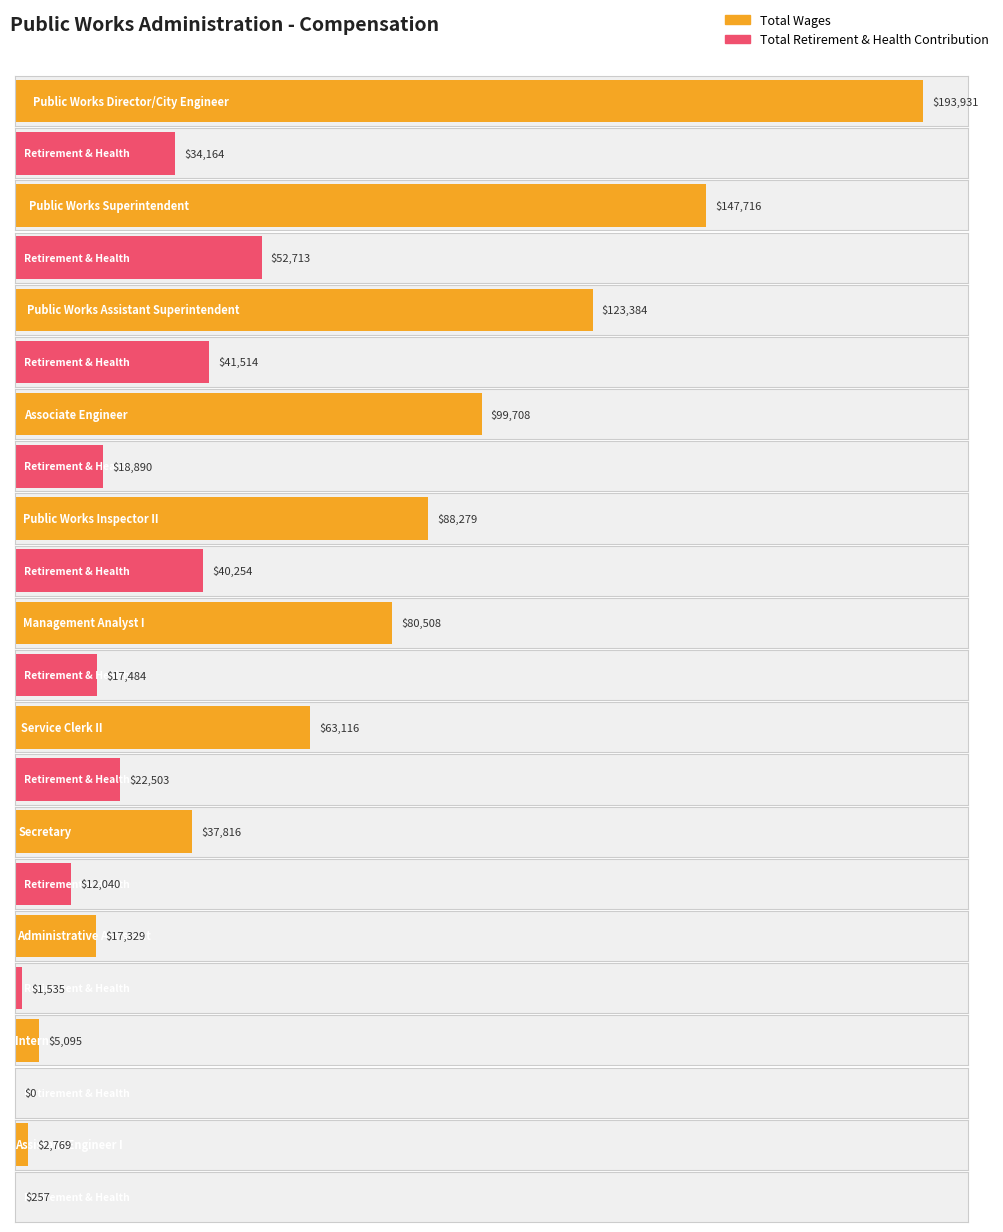

At which label does Total Wages reach its peak?

Public Works Director/City Engineer